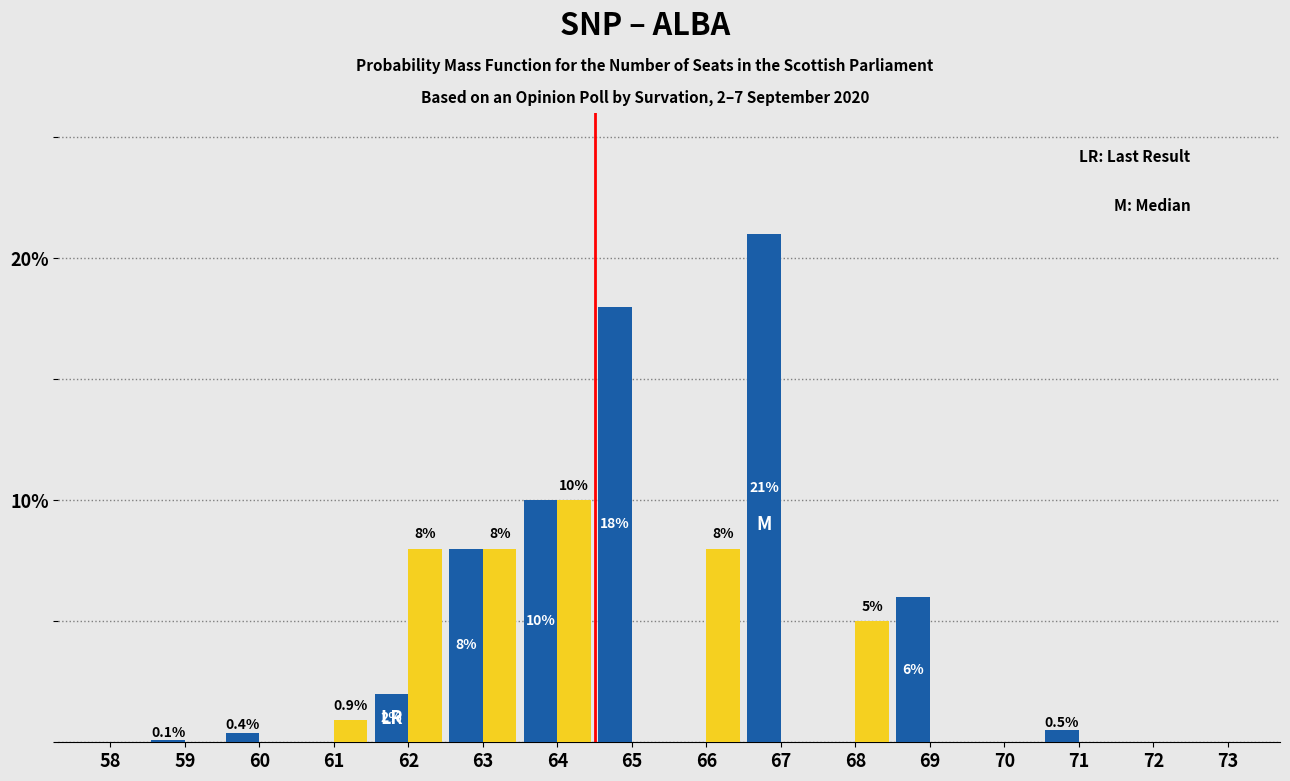

What is the total value across all series at 62?

10.0